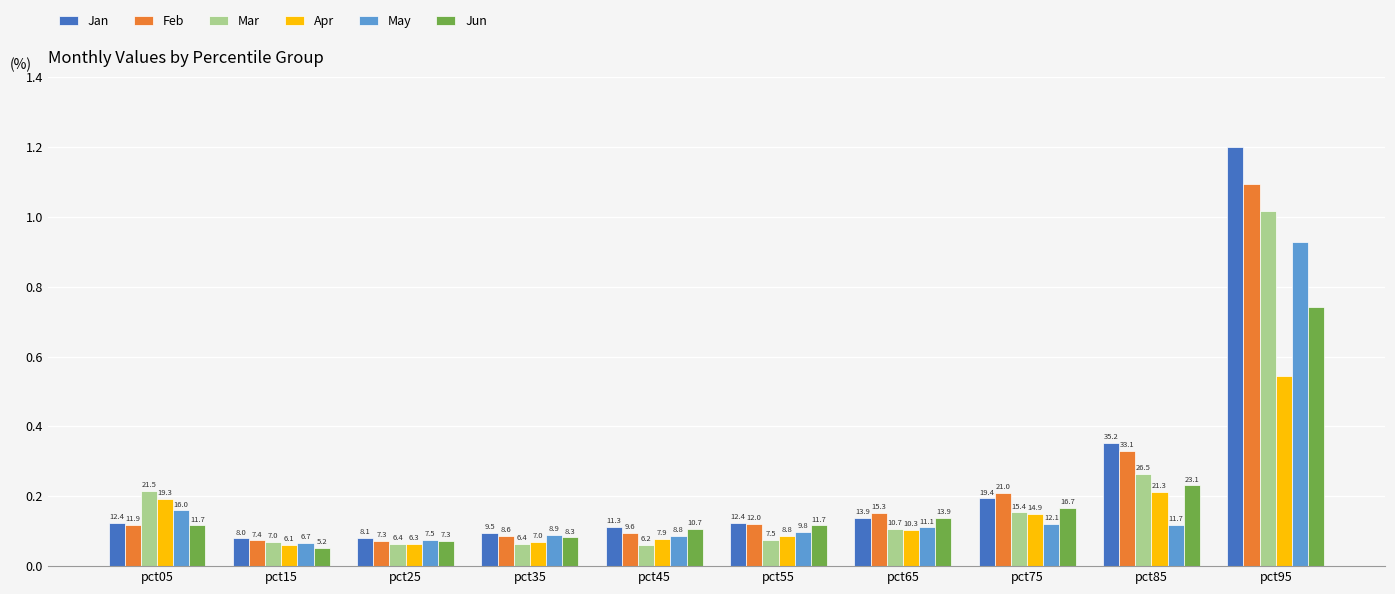

Does the chart contain stacked bars?

No